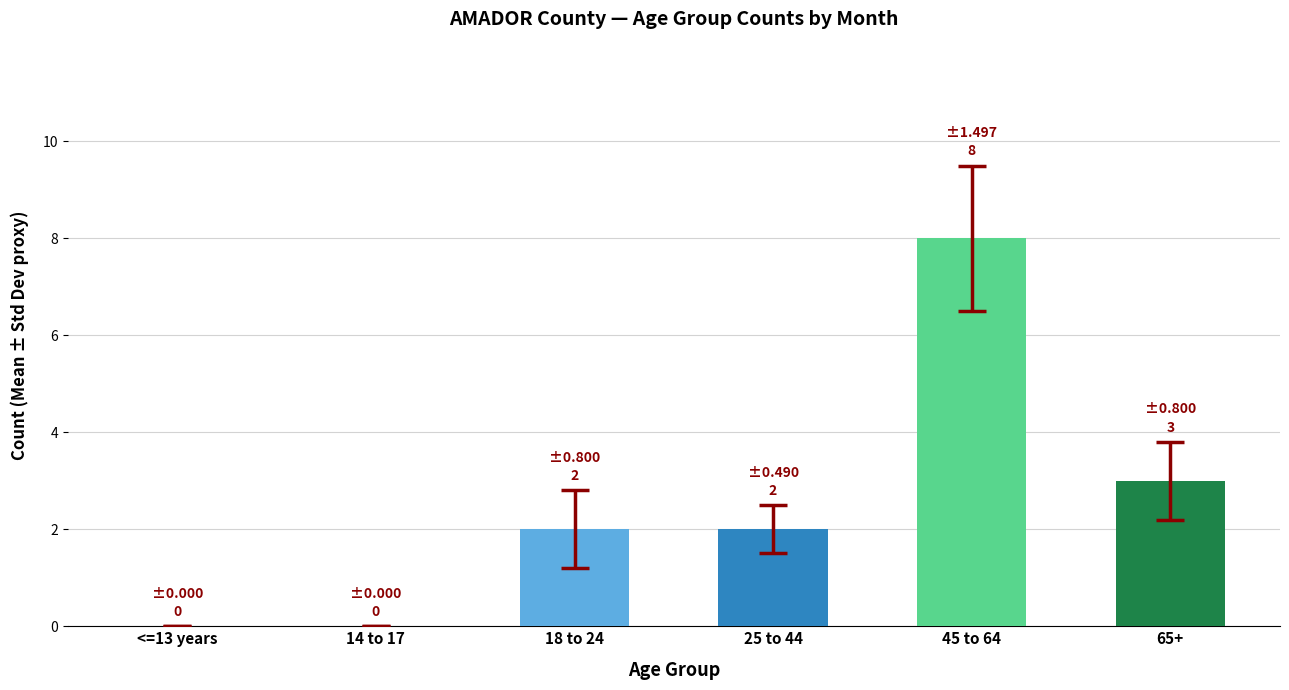

What value does the data have at 25 to 44?

2